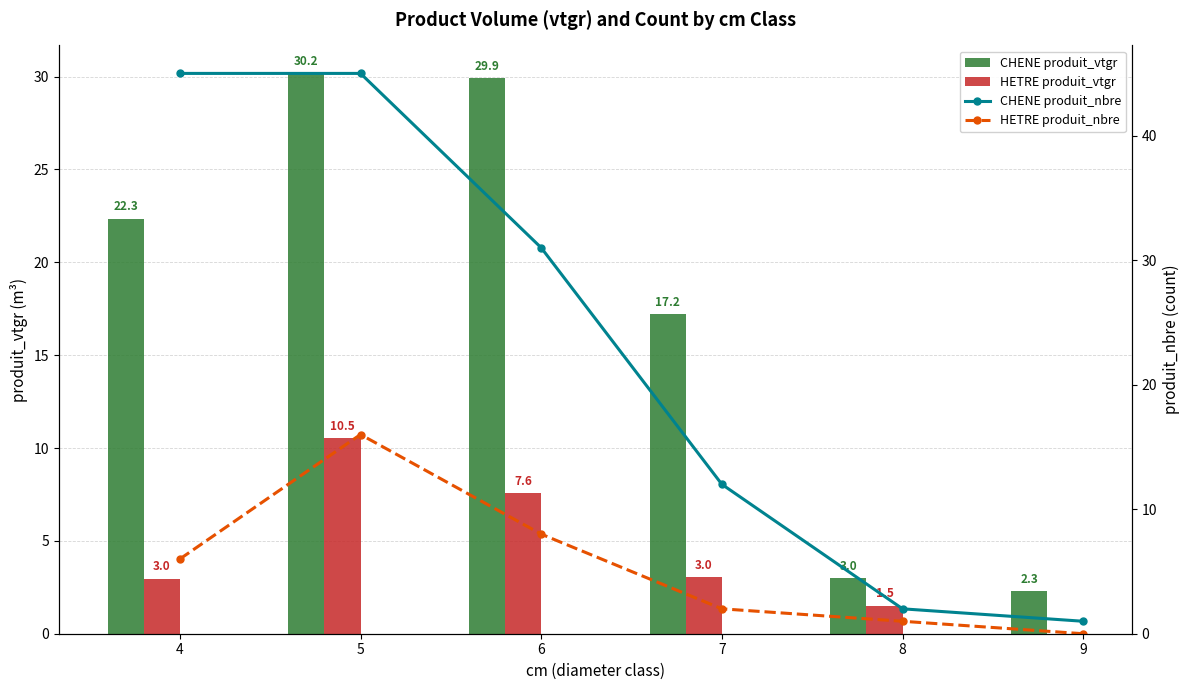

At which label does HETRE produit_vtgr first exceed 3?

5